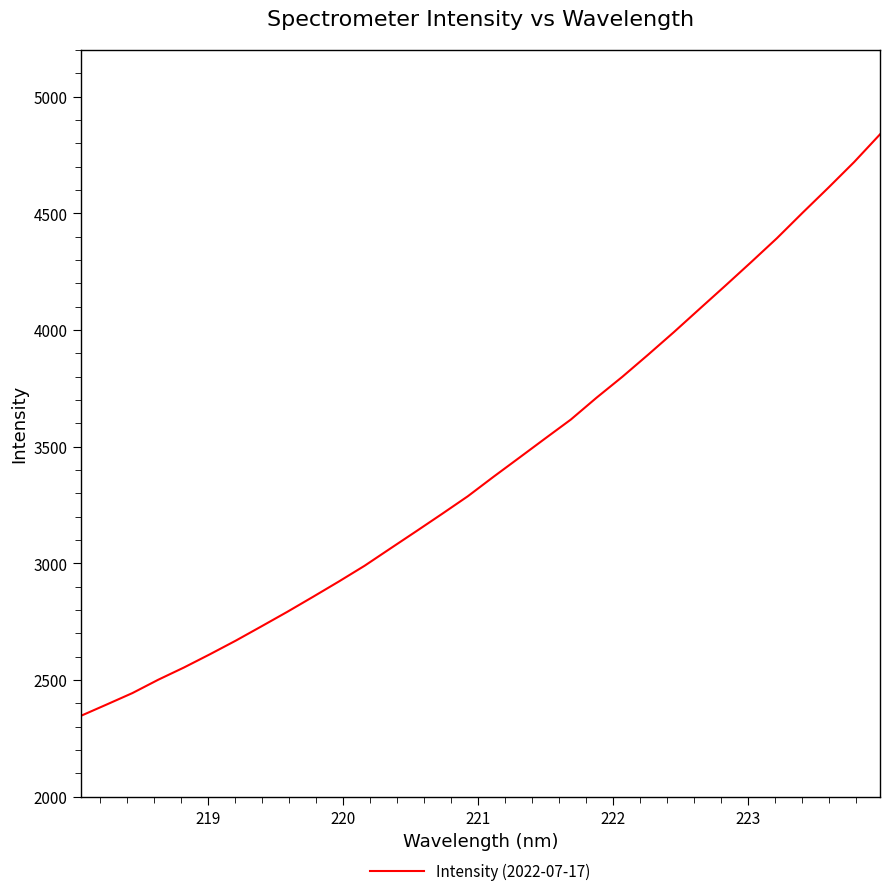

True or false: there are more than 2 points higher than both neighbors.

False